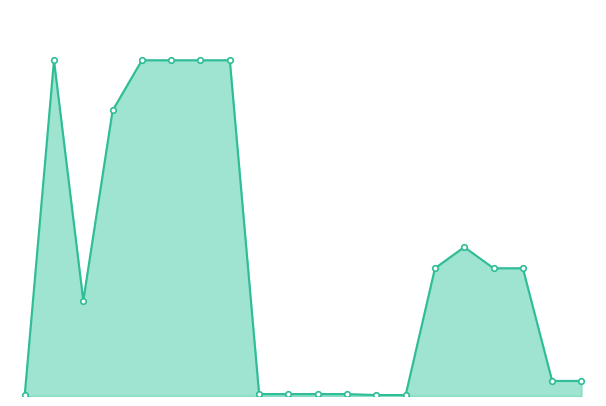

Reading left to right, list all the values displayed in this chart.

0=32.0	1=19831.1	2=5636.0	3=16863.2	4=19831.1	5=19831.1	6=19831.1	7=19831.1	8=113.3	9=113.3	10=113.3	11=113.3	12=56.7	13=56.7	14=7545.9	15=8797.6	16=7545.9	17=7545.9	18=889.9	19=889.9